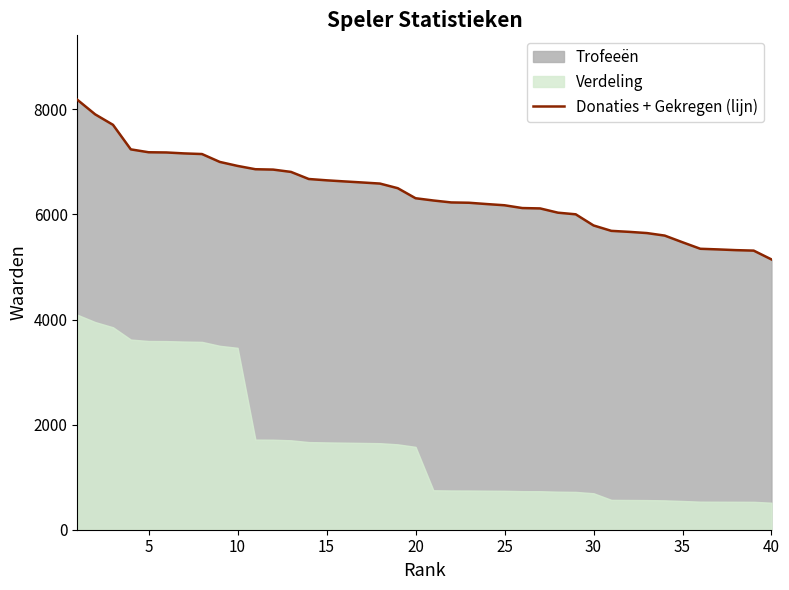

Does the chart display data point markers on the line(s)?

No